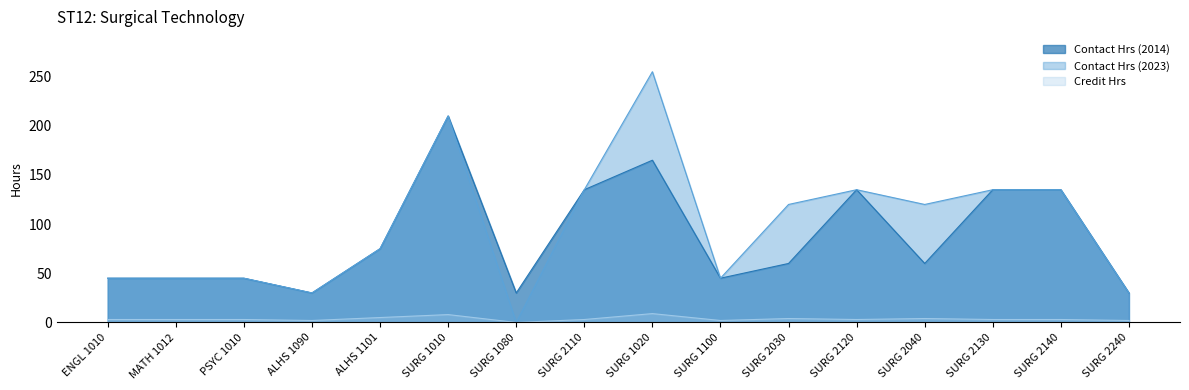

True or false: Contact Hrs (2014) and Contact Hrs (2023) cross at least once.

False